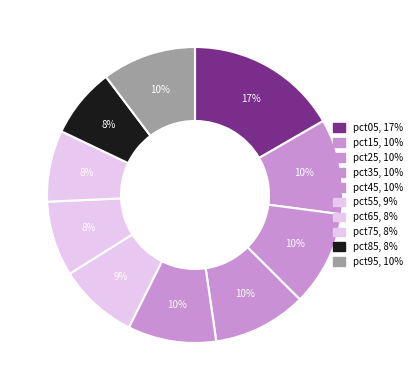

Does any single category account for the majority?

No